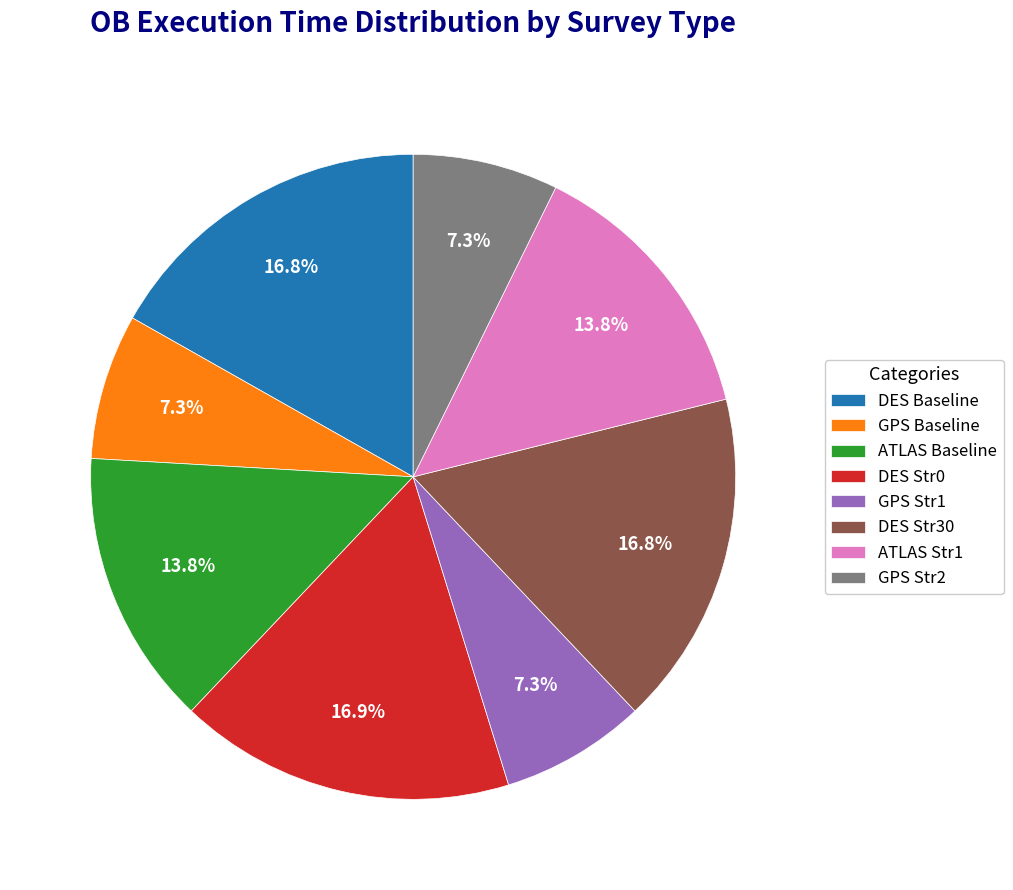

To the nearest percent, what is the difference between the largest and smallest slice percentages?

10%